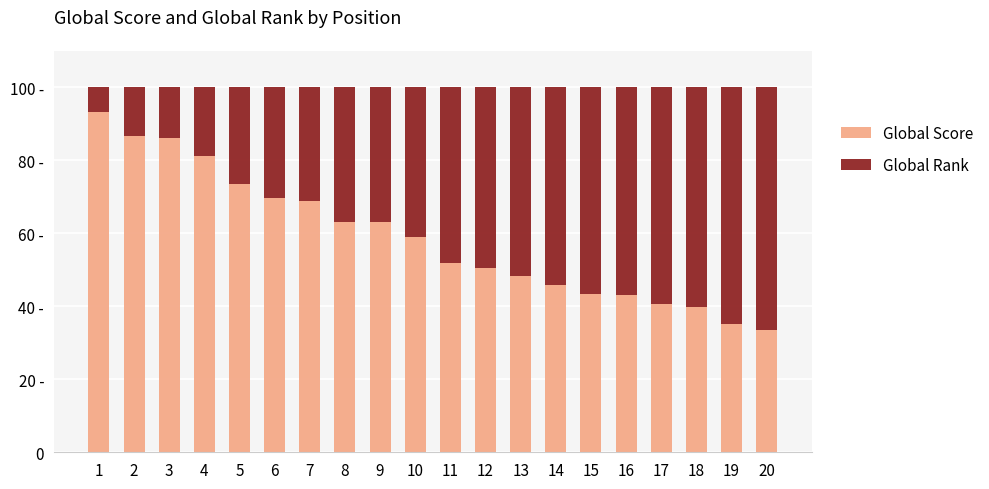

What is the approximate value of Global Score at 19?

35.2